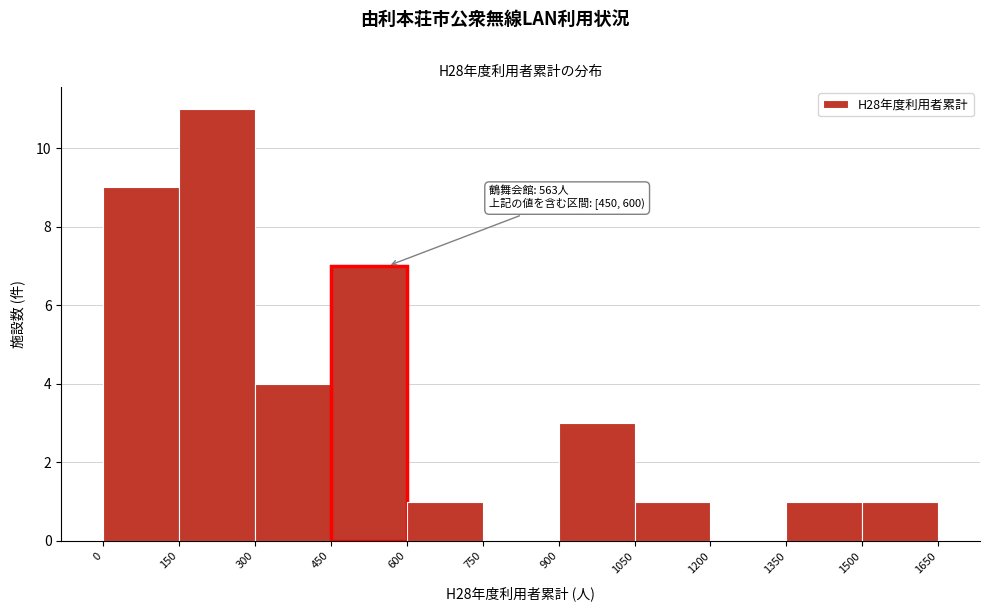

Which range on the x-axis has the tallest bar?

150 to 300